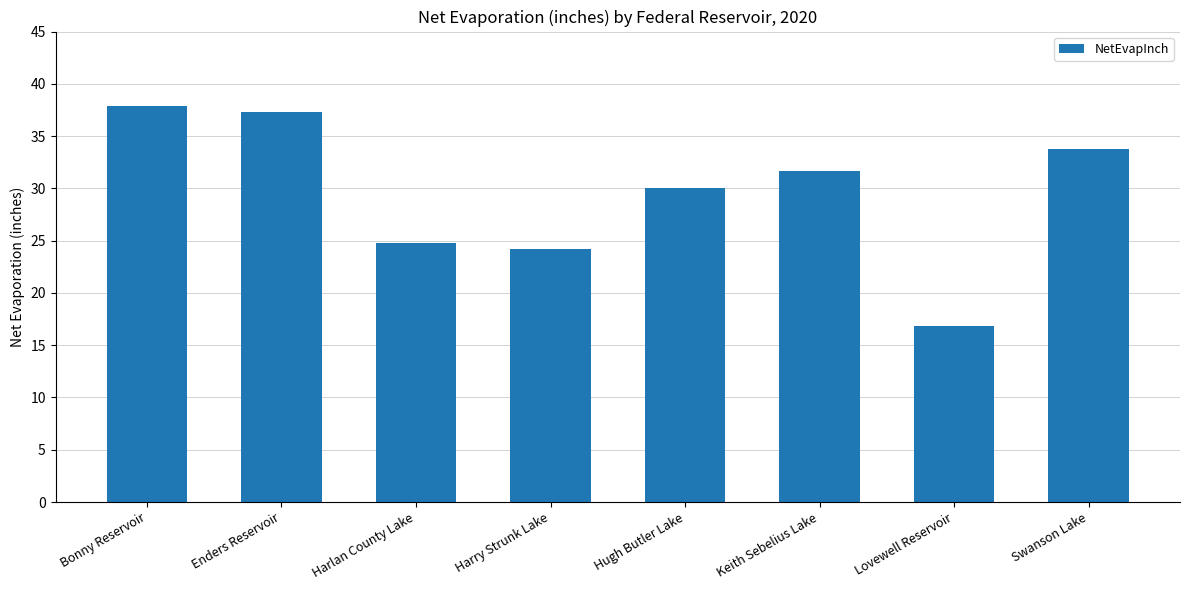

What is the smallest value displayed?

16.9